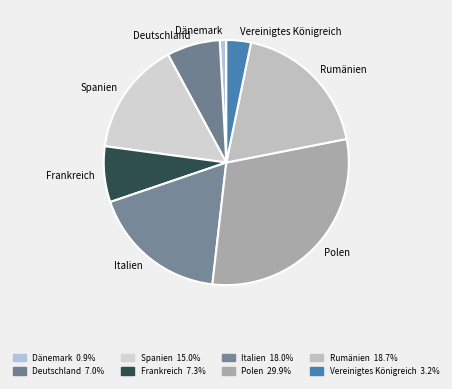

How many slices are in this pie chart?

8